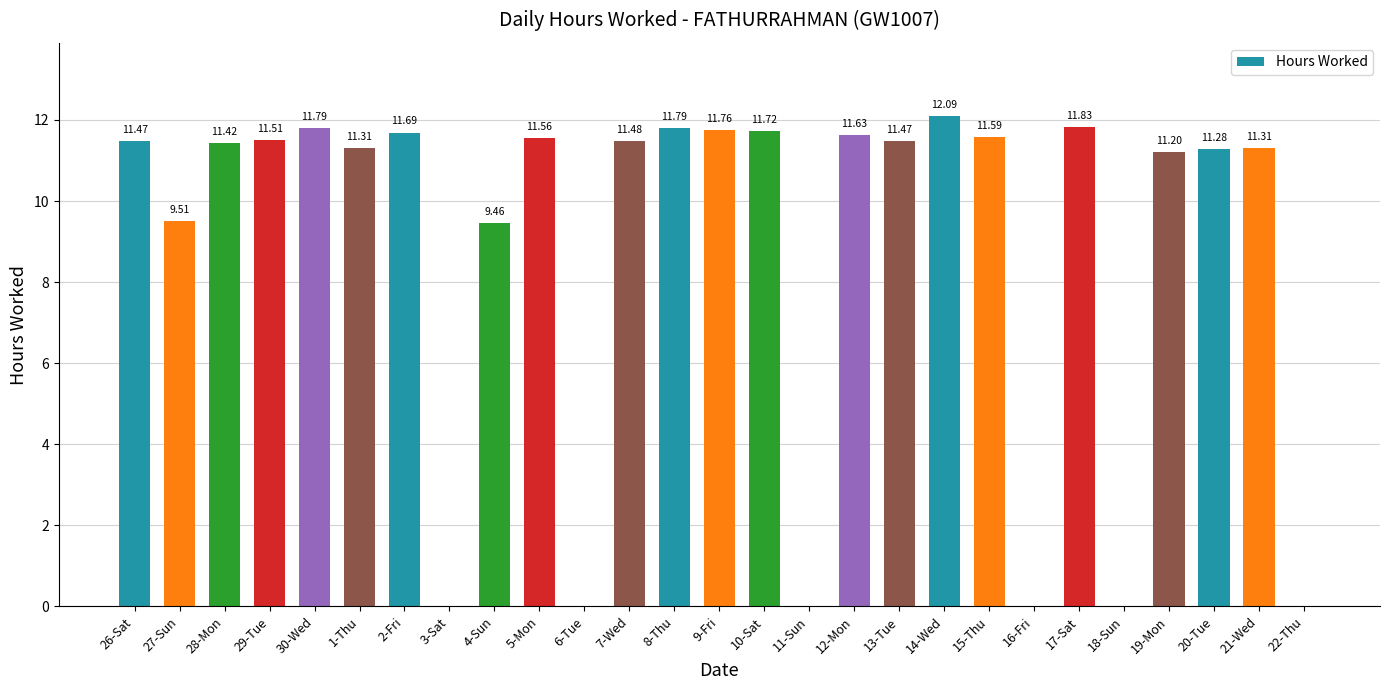

What is the sum of the values at 22-Thu and 15-Thu?

11.6